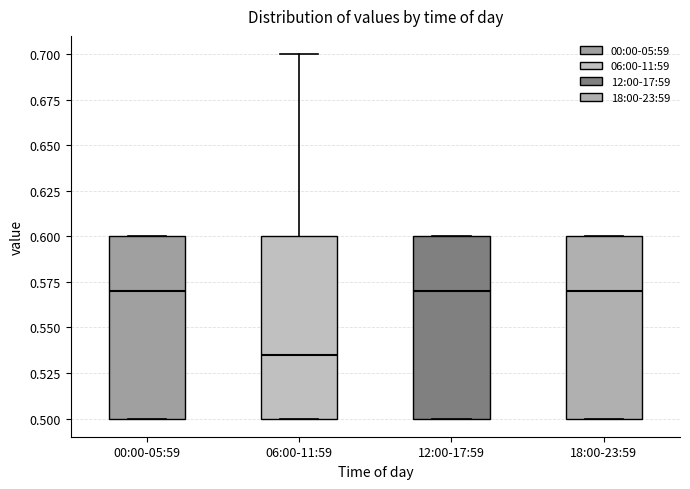

Which box has the lowest median line?

06:00-11:59